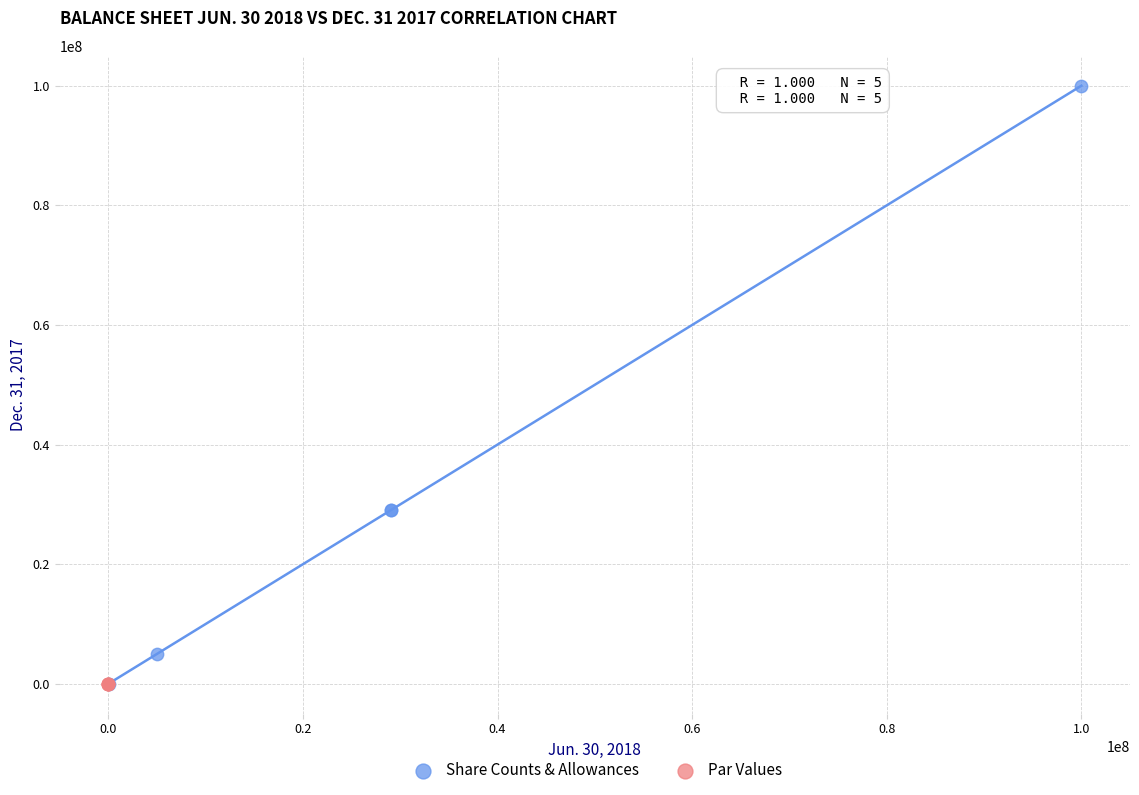

Which series contains the highest Y value?

Share Counts & Allowances